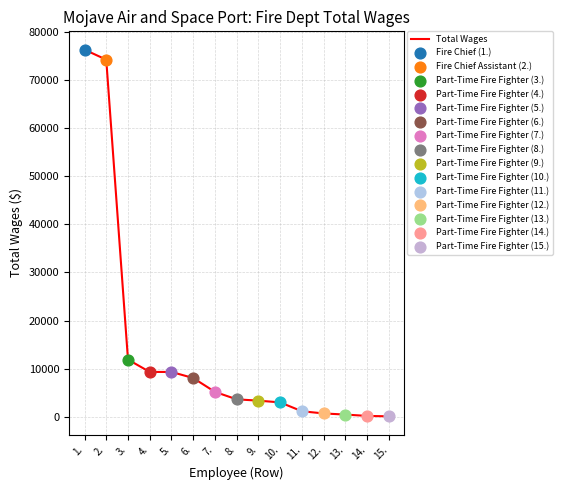

Which has a higher value, 15. or 9.?

9.